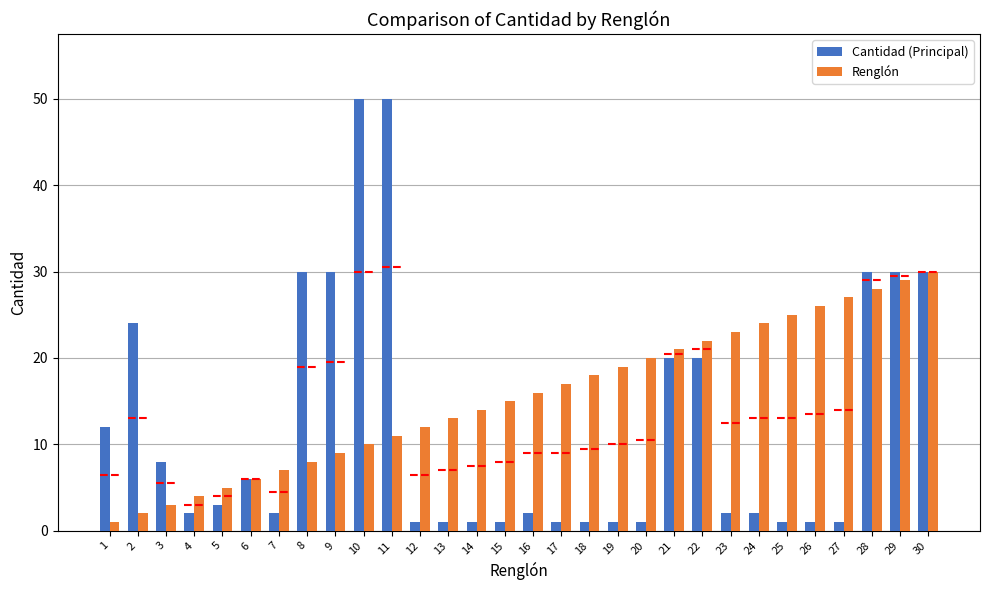

The Cantidad (Principal) series shows 13 at 21. True or false?

False